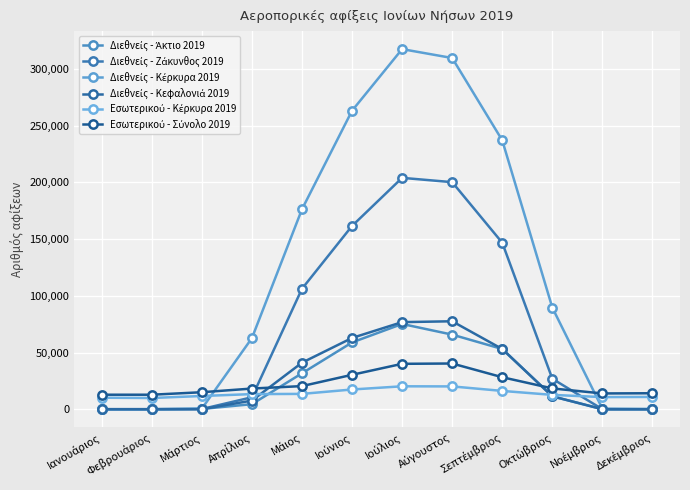

Which series ends up on top after the final intersection of Διεθνείς - Ζάκυνθος 2019 and Διεθνείς - Άκτιο 2019?

Διεθνείς - Άκτιο 2019